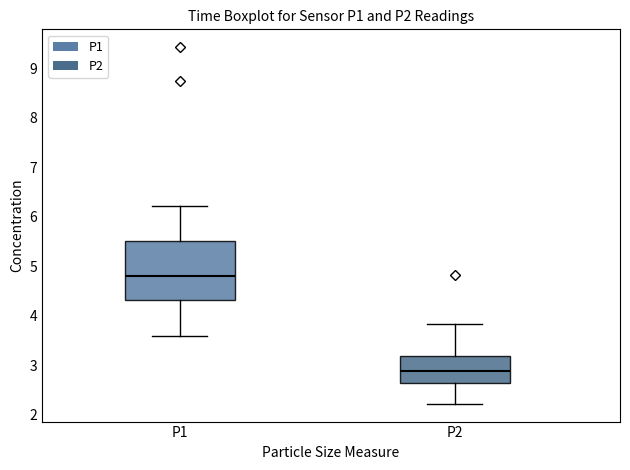

Which box is the tallest, from its lower edge to its upper edge?

P1